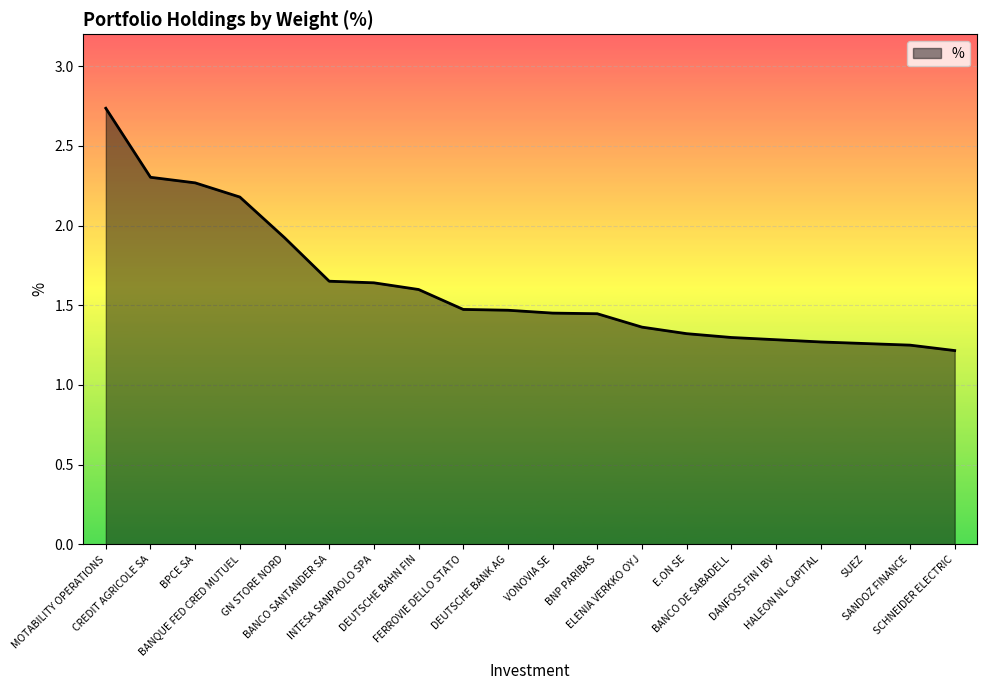

Is it true that the value at SCHNEIDER ELECTRIC is 0.3?

False